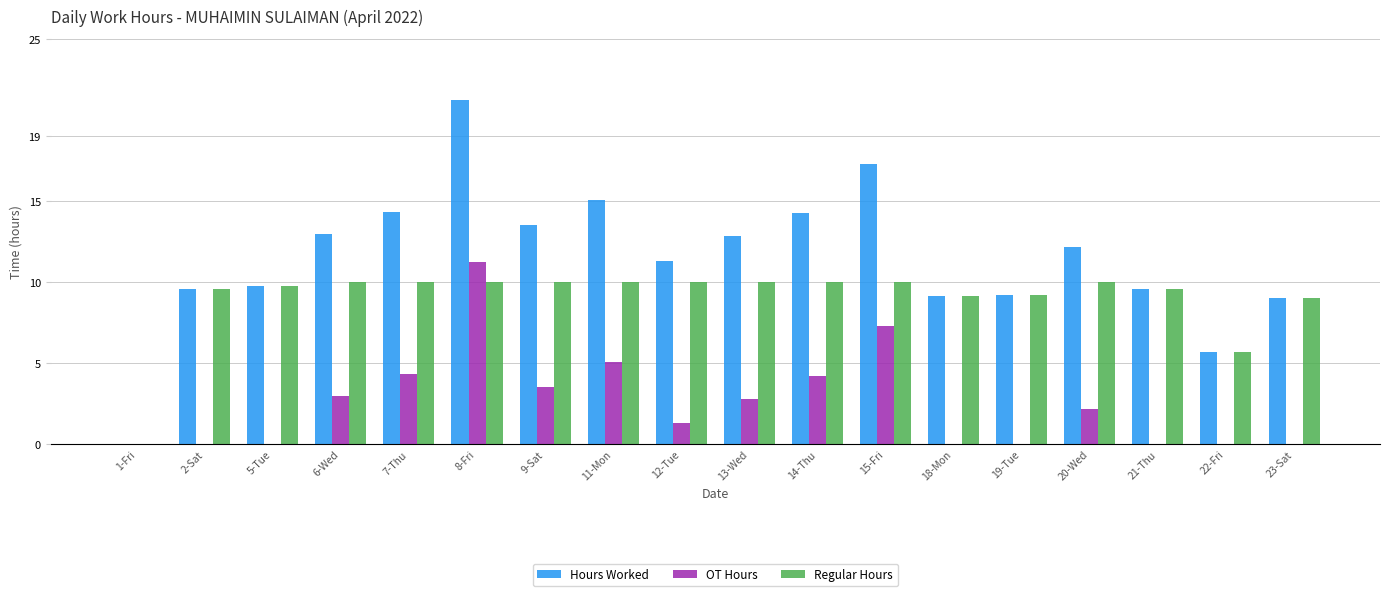

Which series changed the most between 20-Wed and 23-Sat?

Hours Worked